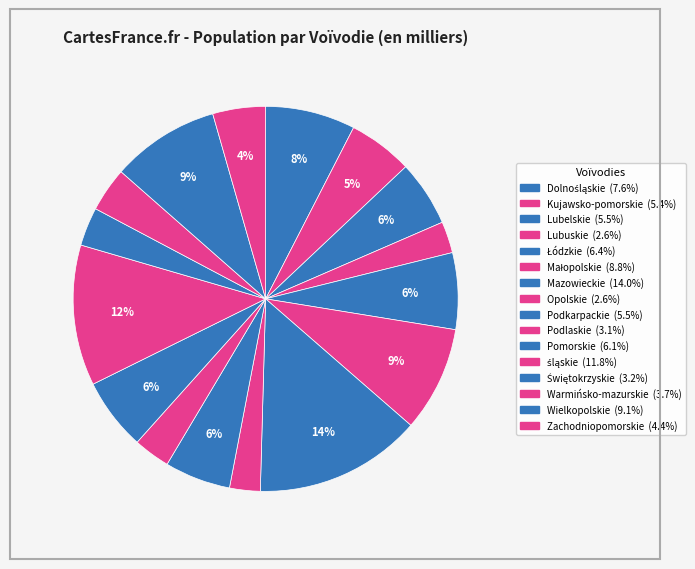

Is it true that Lubelskie is 1% of the pie?

False